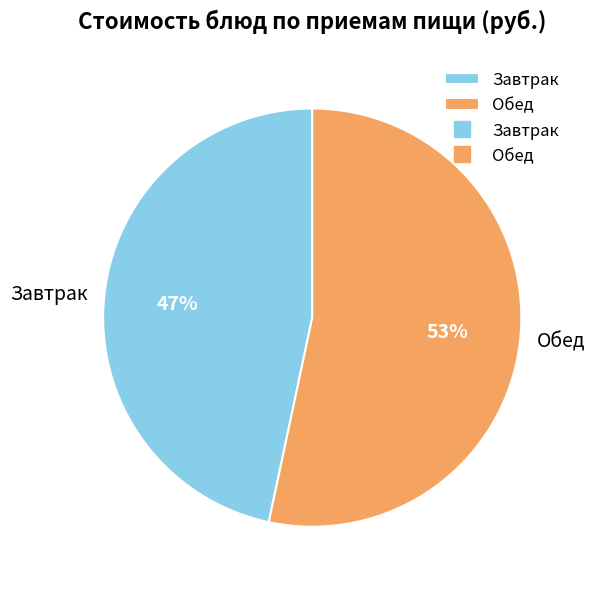

Is Обед the majority of the pie?

Yes